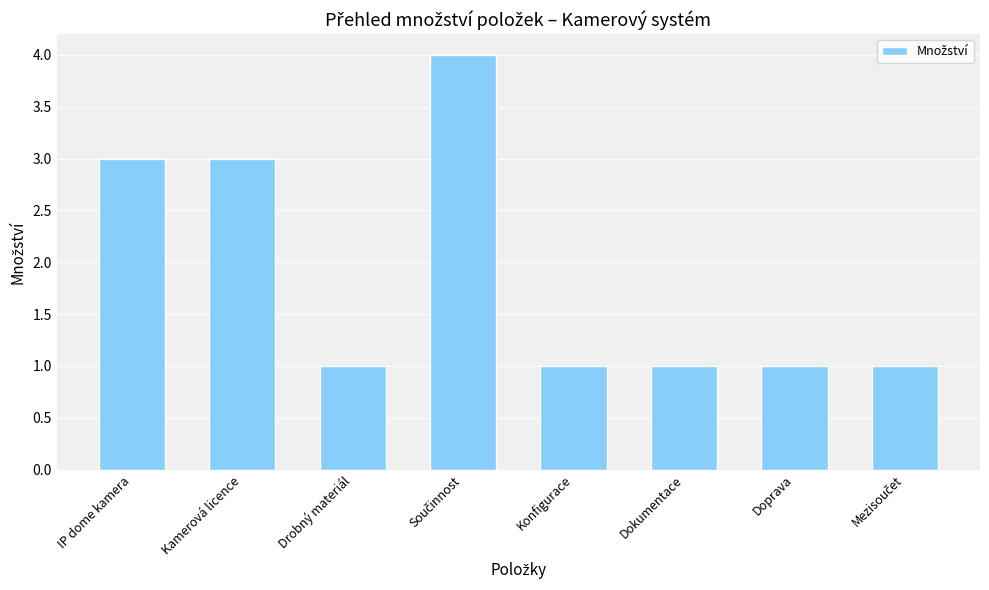

What is the label of the 1st bar from the left?

IP dome kamera